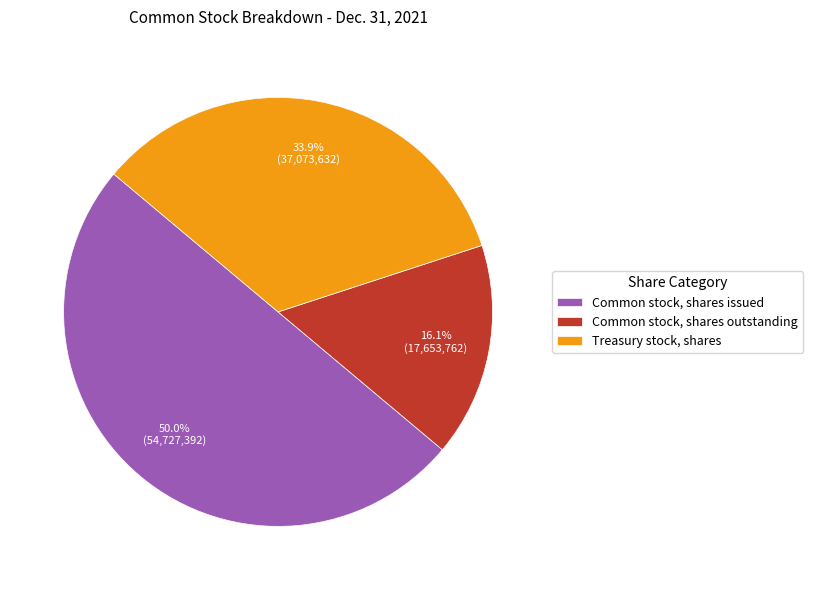

Rank the categories by value from highest to lowest.

Common stock, shares issued, Treasury stock, shares, Common stock, shares outstanding